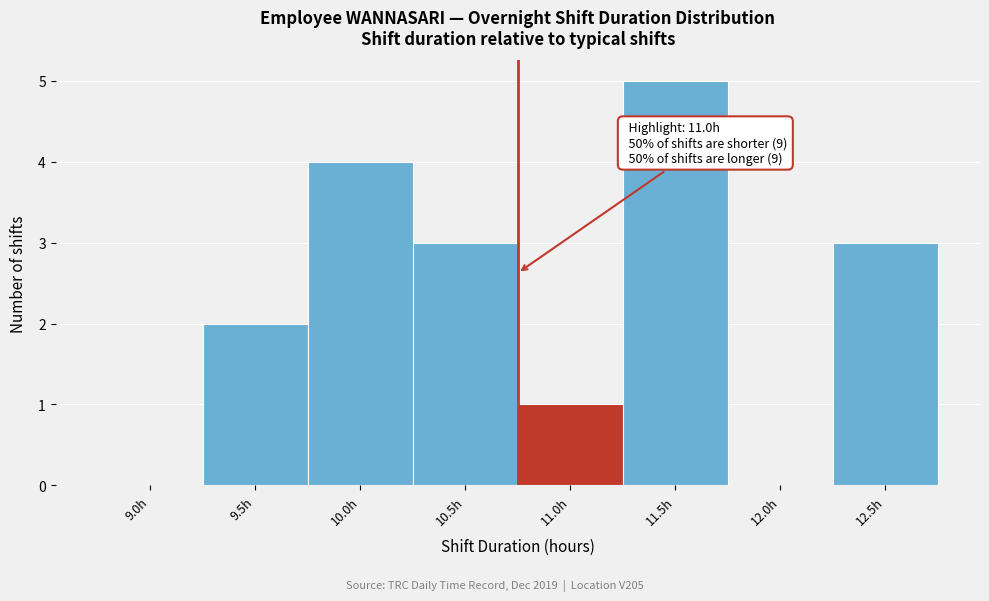

Reading left to right, transcribe all the data shown in this chart.

9.0h=0	9.5h=2	10.0h=4	10.5h=3	11.0h=1	11.5h=5	12.0h=0	12.5h=3